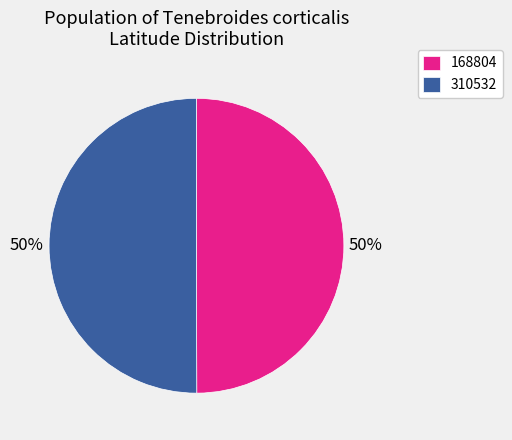

What is the ratio of the value at 310532 to the value at 168804?

1.0